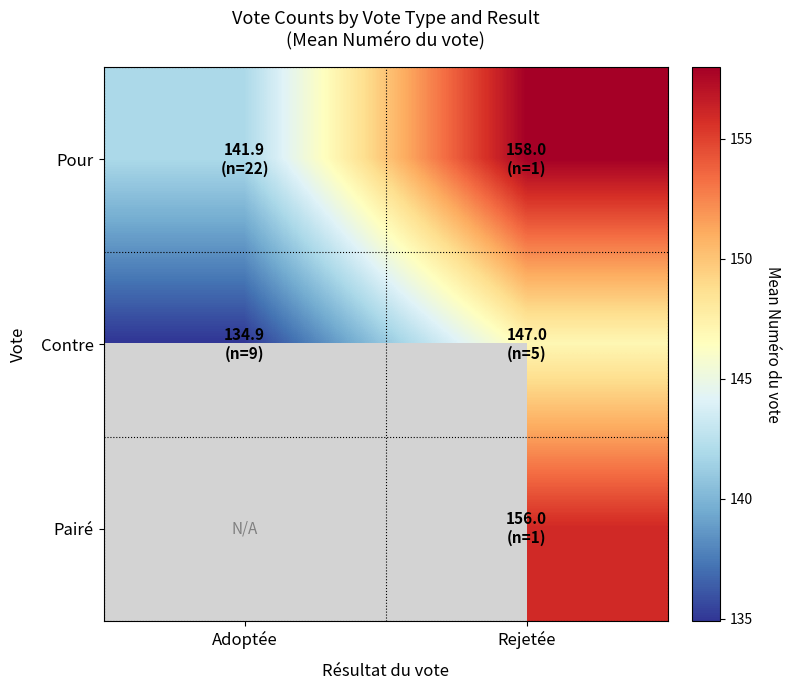

Which label corresponds to the smallest value in the chart?

Adoptée